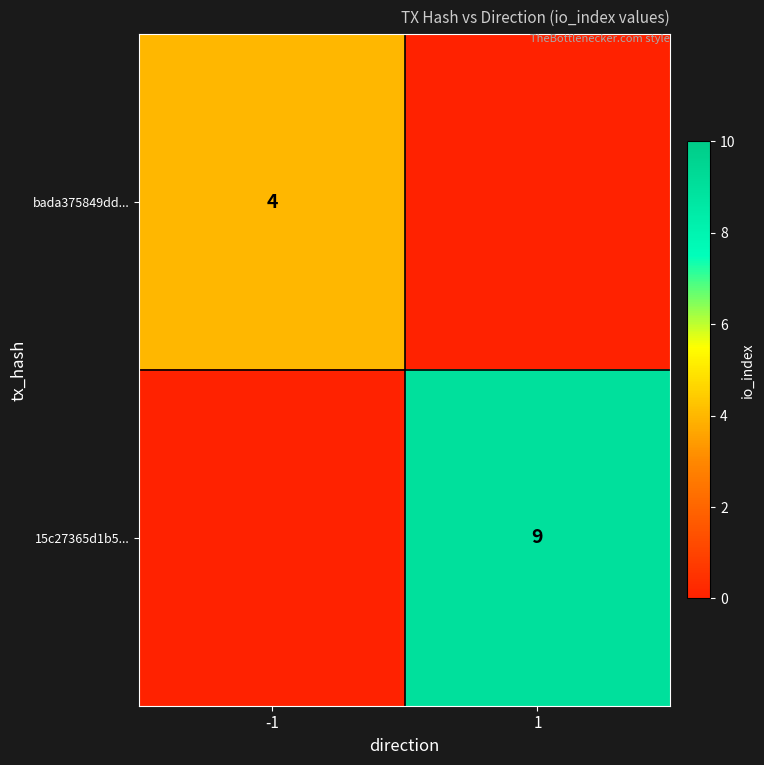

The 15c27365d1b5... series shows 9 at 1. True or false?

True